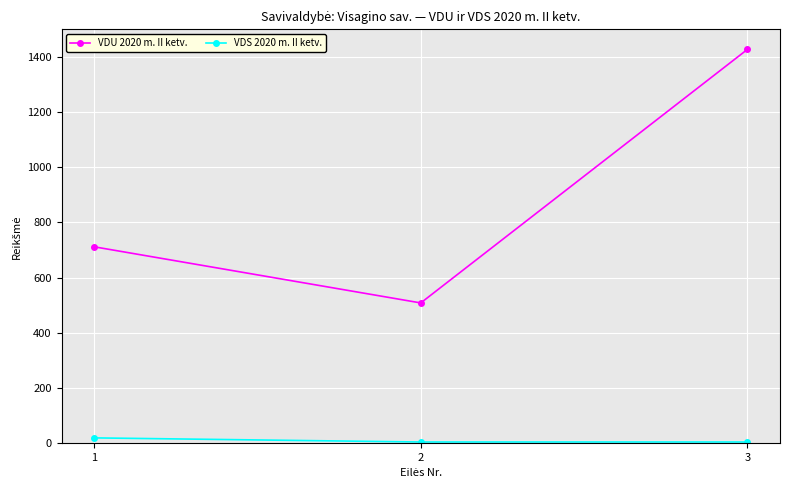

Reading left to right, what are all the values shown in this chart?

VDU 2020 m. II ketv.: 1=711.6	2=508.1	3=1427.0
VDS 2020 m. II ketv.: 1=18.9	2=3.9	3=3.9